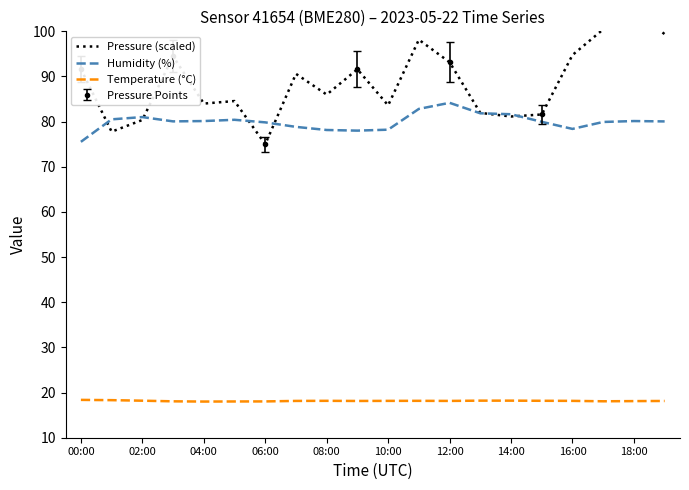

What is the minimum value shown in the chart?

18.0